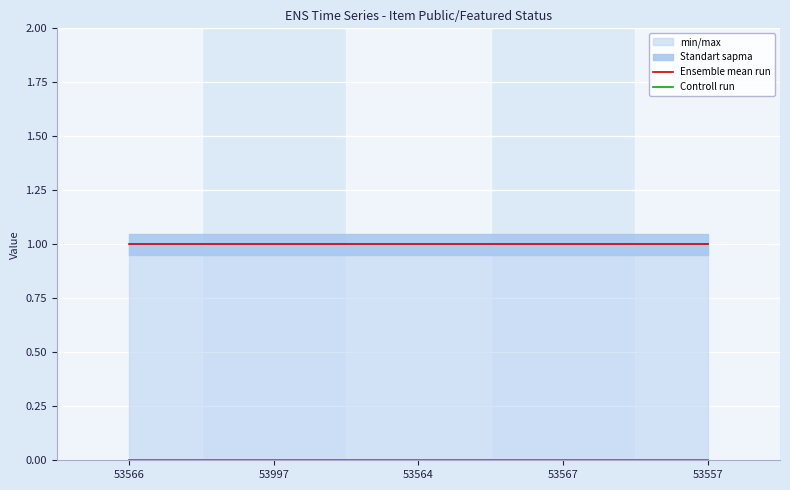

True or false: Ensemble mean run has more than 2 points higher than both neighbors.

False